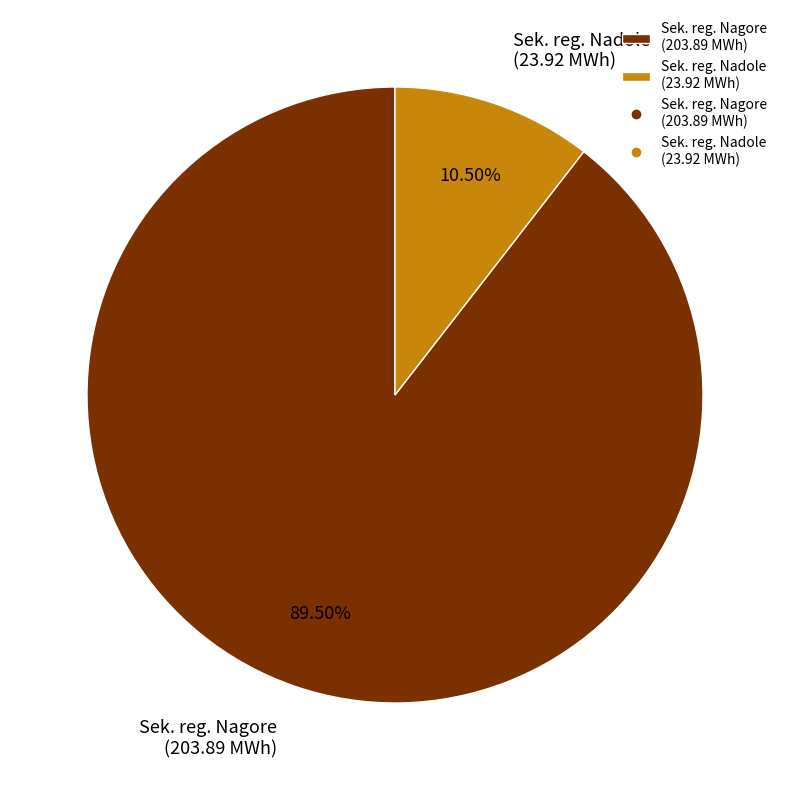

Which slice represents more than half of the pie?

Sek. reg. Nagore (203.89 MWh)